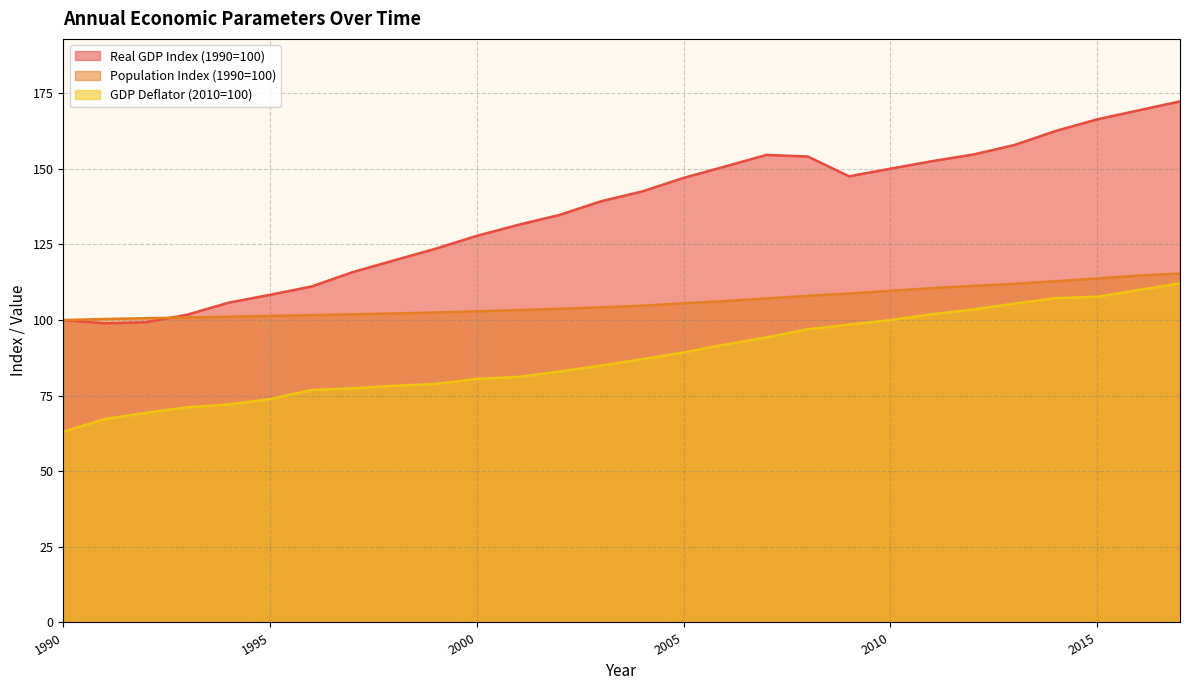

Reading right to left, what are all the values shown in this chart?

Real GDP (Historic): 172.3	169.4	166.4	162.6	157.9	154.7	152.5	150.1	147.5	154.1	154.6	150.8	147.0	142.5	139.3	134.8	131.5	127.9	123.6	119.7	115.9	111.1	108.3	105.8	101.8	99.3	98.9	100.0
Population (Historic): 115.4	114.7	113.8	112.9	112.0	111.3	110.6	109.6	108.8	108.0	107.1	106.3	105.5	104.7	104.2	103.7	103.3	102.9	102.5	102.2	101.9	101.6	101.4	101.1	100.8	100.6	100.4	100.0
GDP Deflator (2010=100): 112.2	109.9	107.7	107.2	105.4	103.5	101.9	100.0	98.5	96.9	94.2	91.9	89.3	87.1	85.0	83.0	81.2	80.5	78.9	78.3	77.4	76.9	73.9	72.1	71.2	69.3	67.3	63.1